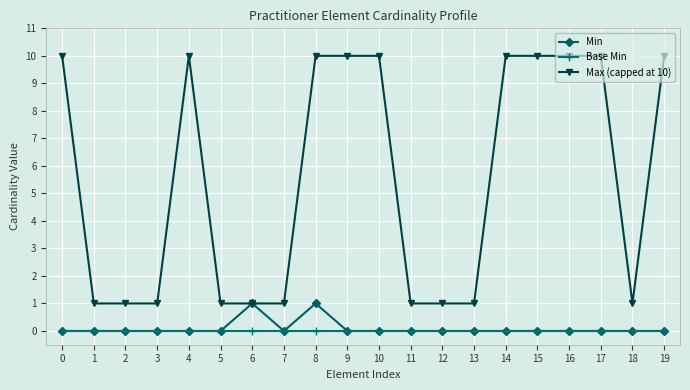

The Min series shows -1 at 0. True or false?

False